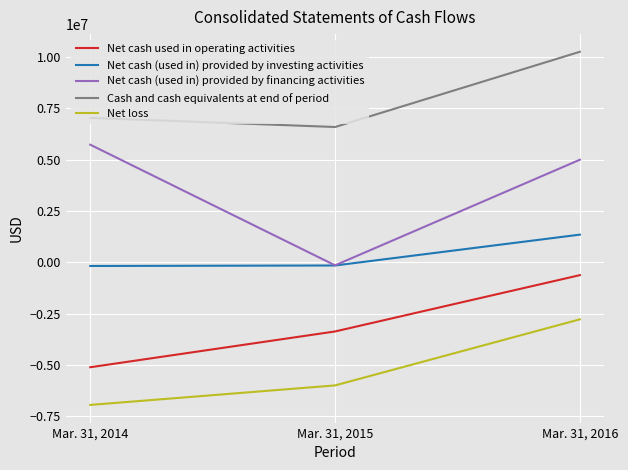

Which series has the widest spread of values?

Net cash (used in) provided by financing activities